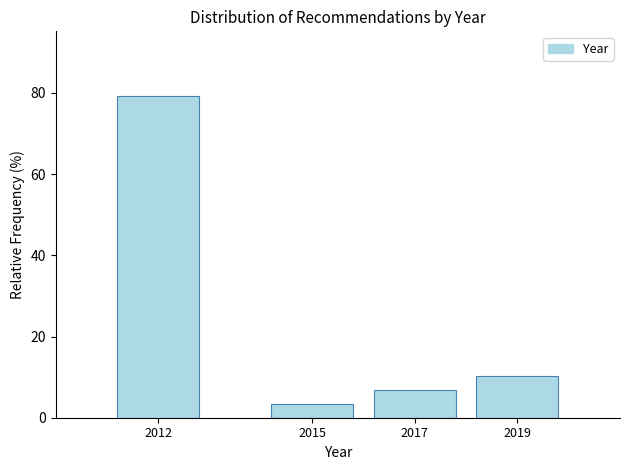

Reading left to right, list all the values displayed in this chart.

2012=79.3	2015=3.4	2017=6.9	2019=10.3